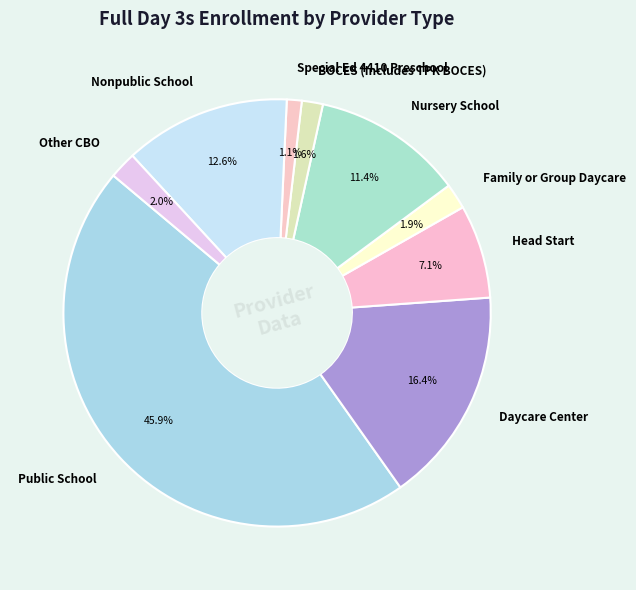

Which slice is the largest?

Public School